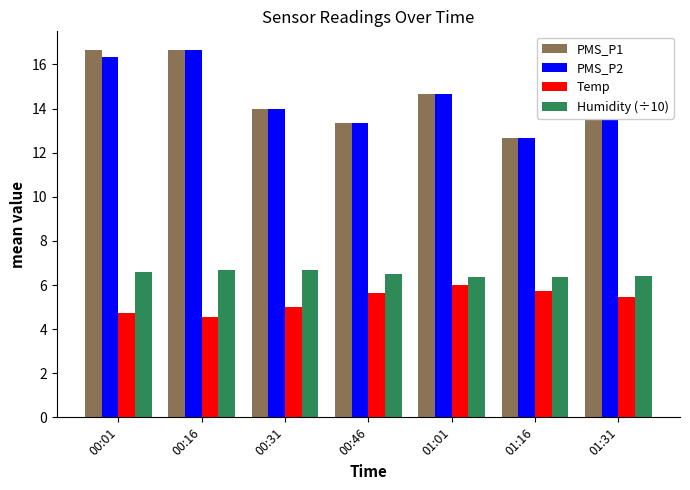

What is the average value of the Temp series?

5.3